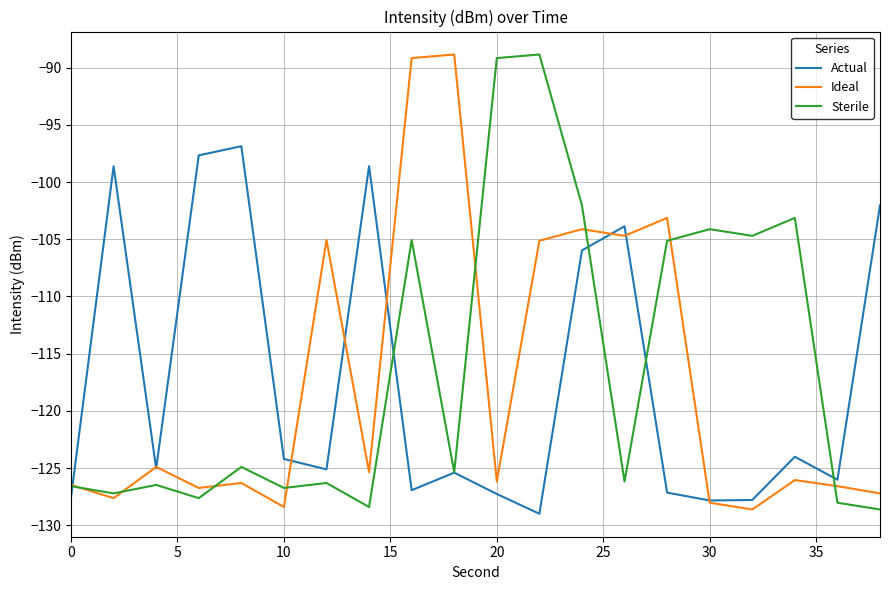

True or false: Actual has more than 0 points higher than both neighbors.

True